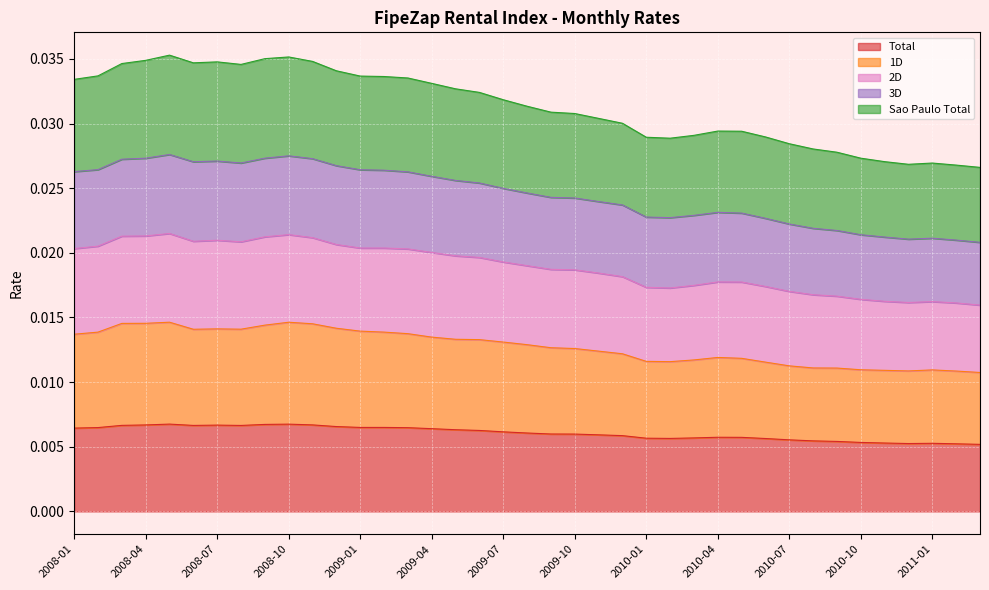

At which category is the sum across all series the highest?

2008-05